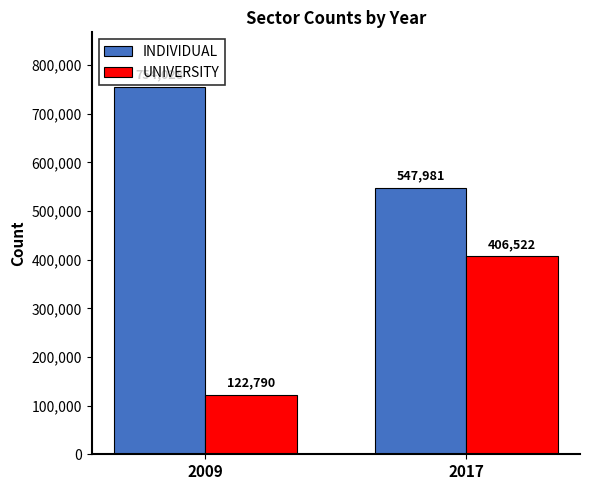

What is the spread (max minus min) of values at 2009?

631238